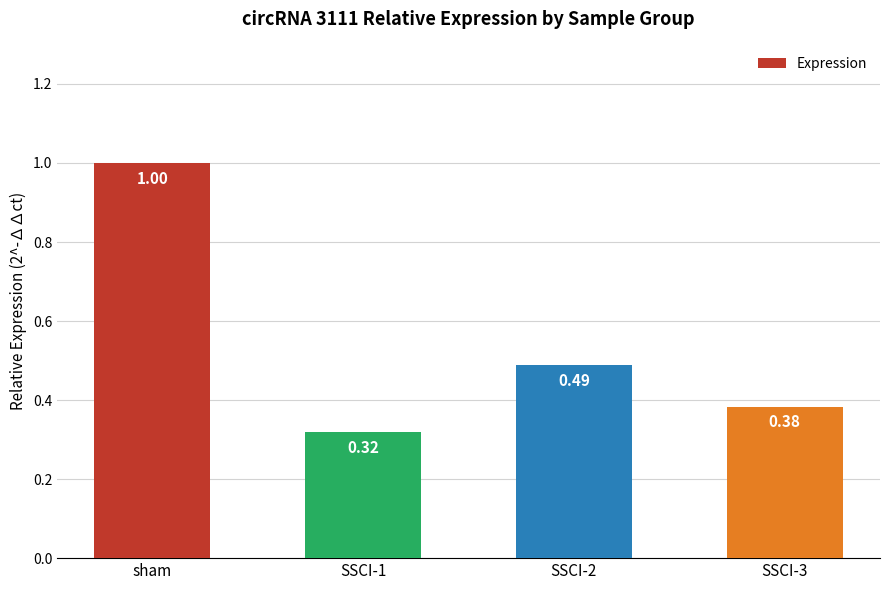

What is the sum of the values at SSCI-3 and SSCI-1?

0.7